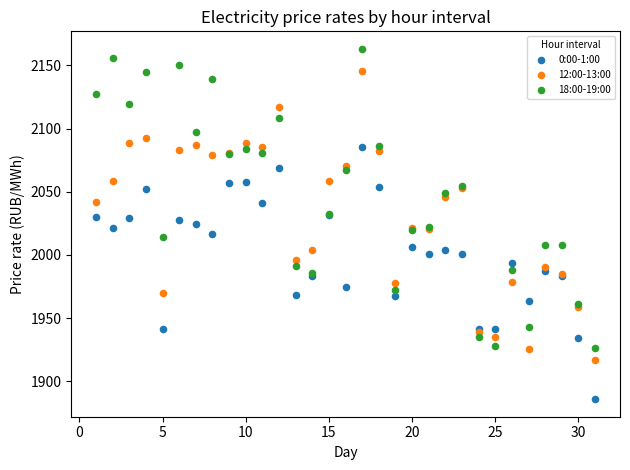

Which series reaches the minimum Y coordinate?

0:00-1:00